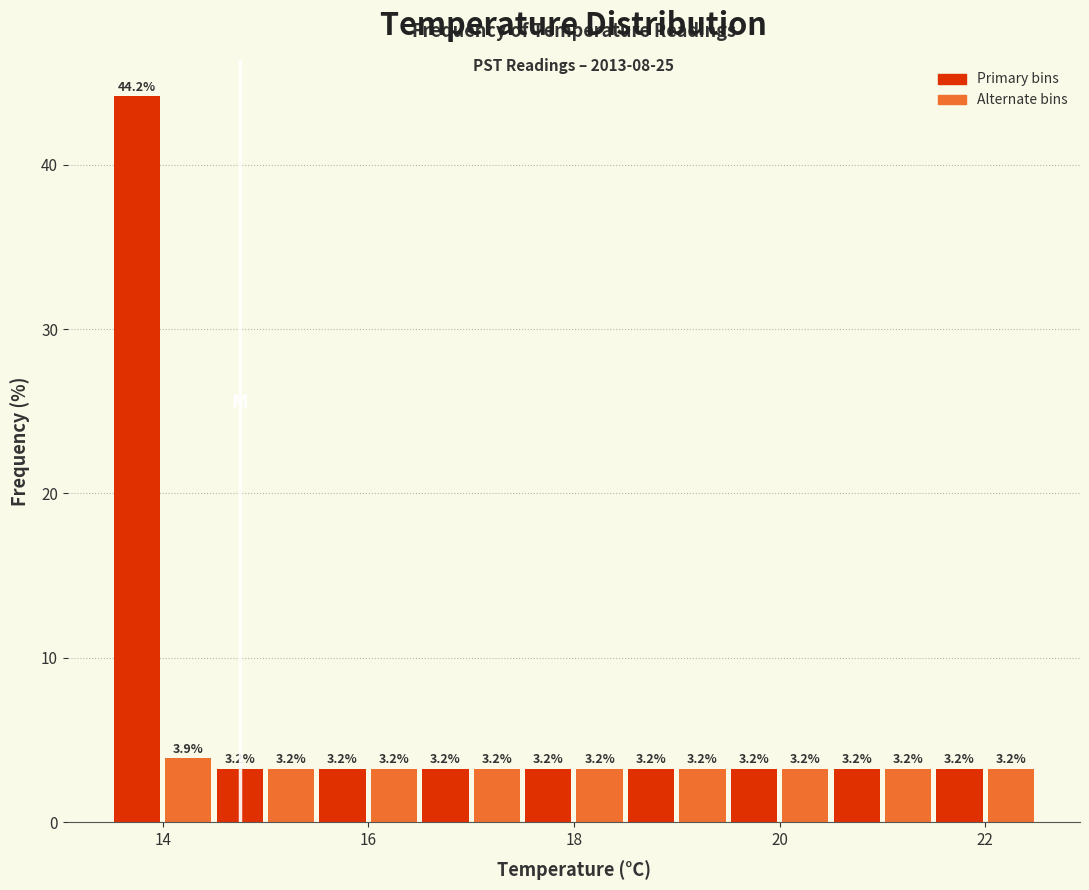

Around what value on the x-axis is the tallest bar? Give the approximate position of its centre, as read against the axis.

13.8